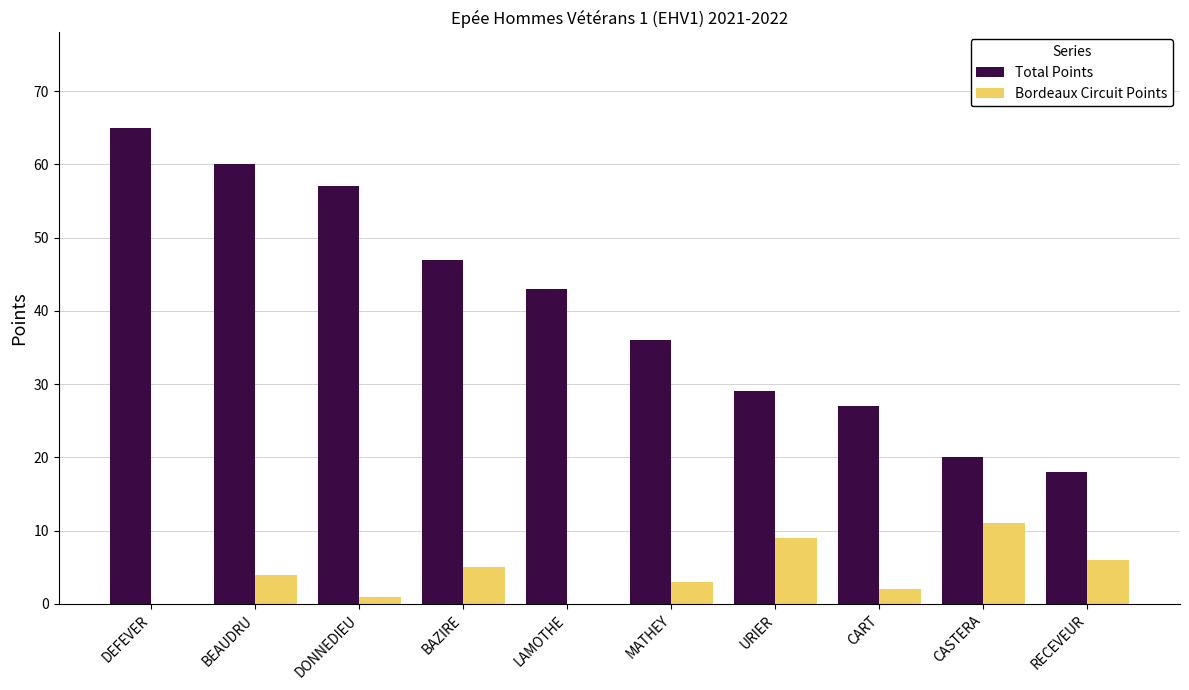

True or false: Total Points has a value of 57 at DONNEDIEU.

True